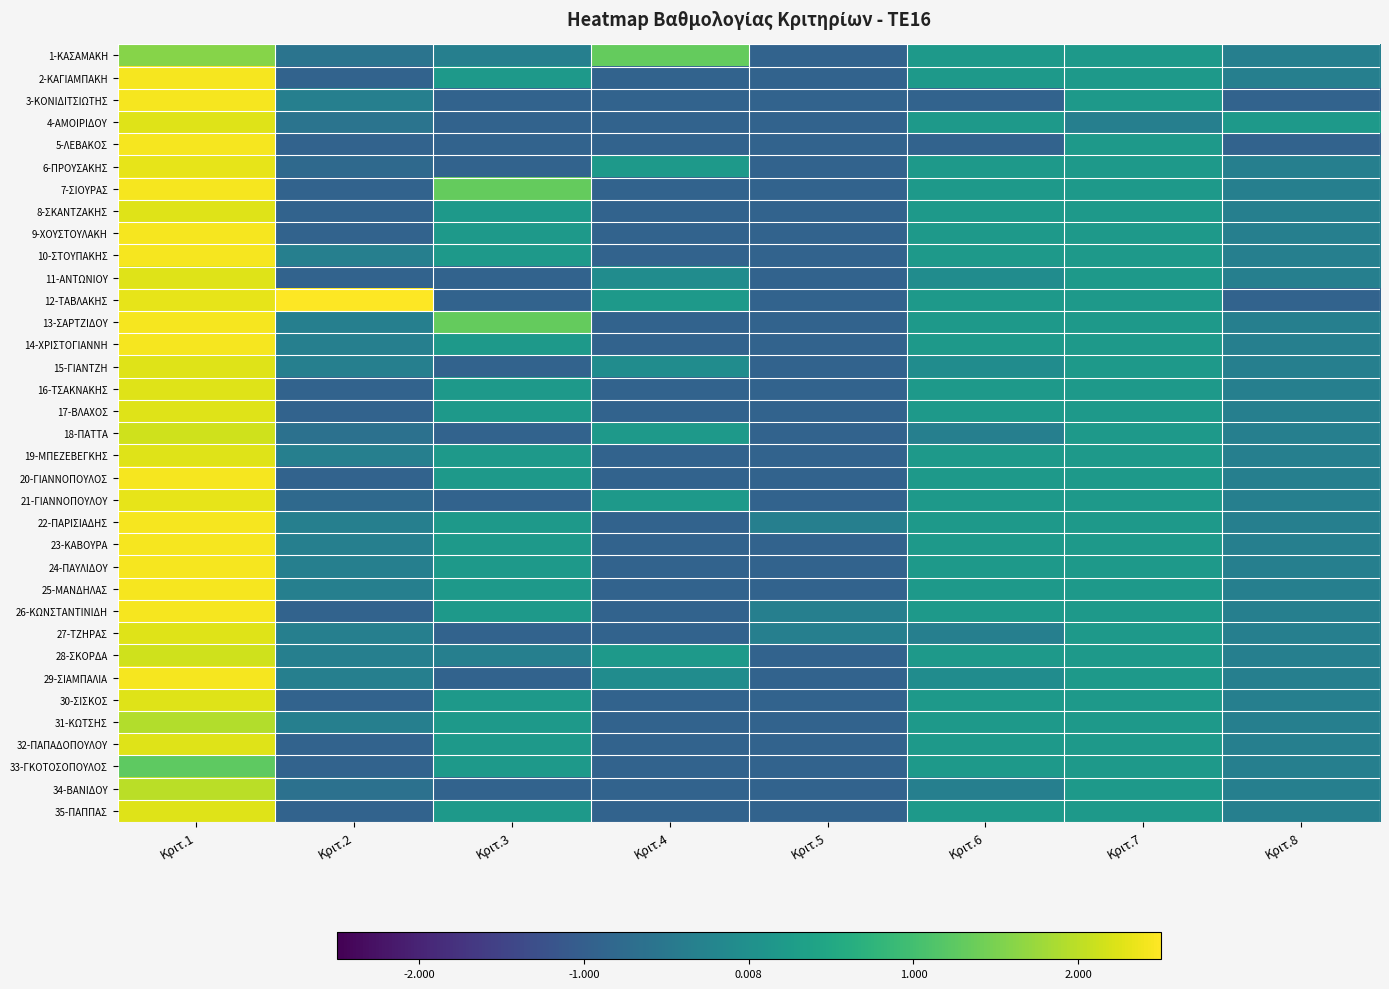

At Κριτ.6, list the series in order from largest to smallest.

1-ΚΑΣΑΜΑΚΗ, 2-ΚΑΓΙΑΜΠΑΚΗ, 4-ΑΜΟΙΡΙΔΟΥ, 6-ΠΡΟΥΣΑΚΗΣ, 7-ΣΙΟΥΡΑΣ, 8-ΣΚΑΝΤΖΑΚΗΣ, 9-ΧΟΥΣΤΟΥΛΑΚΗ, 10-ΣΤΟΥΠΑΚΗΣ, 12-ΤΑΒΛΑΚΗΣ, 13-ΣΑΡΤΖΙΔΟΥ, 14-ΧΡΙΣΤΟΓΙΑΝΝΗ, 16-ΤΣΑΚΝΑΚΗΣ, 17-ΒΛΑΧΟΣ, 19-ΜΠΕΖΕΒΕΓΚΗΣ, 20-ΓΙΑΝΝΟΠΟΥΛΟΣ, 21-ΓΙΑΝΝΟΠΟΥΛΟΥ, 22-ΠΑΡΙΣΙΑΔΗΣ, 23-ΚΑΒΟΥΡΑ, 24-ΠΑΥΛΙΔΟΥ, 25-ΜΑΝΔΗΛΑΣ, 26-ΚΩΝΣΤΑΝΤΙΝΙΔΗ, 28-ΣΚΟΡΔΑ, 30-ΣΙΣΚΟΣ, 31-ΚΩΤΣΗΣ, 32-ΠΑΠΑΔΟΠΟΥΛΟΥ, 33-ΓΚΟΤΟΣΟΠΟΥΛΟΣ, 35-ΠΑΠΠΑΣ, 11-ΑΝΤΩΝΙΟΥ, 15-ΓΙΑΝΤΖΗ, 29-ΣΙΑΜΠΑΛΙΑ, 18-ΠΑΤΤΑ, 27-ΤΖΗΡΑΣ, 34-ΒΑΝΙΔΟΥ, 3-ΚΟΝΙΔΙΤΣΙΩΤΗΣ, 5-ΛΕΒΑΚΟΣ